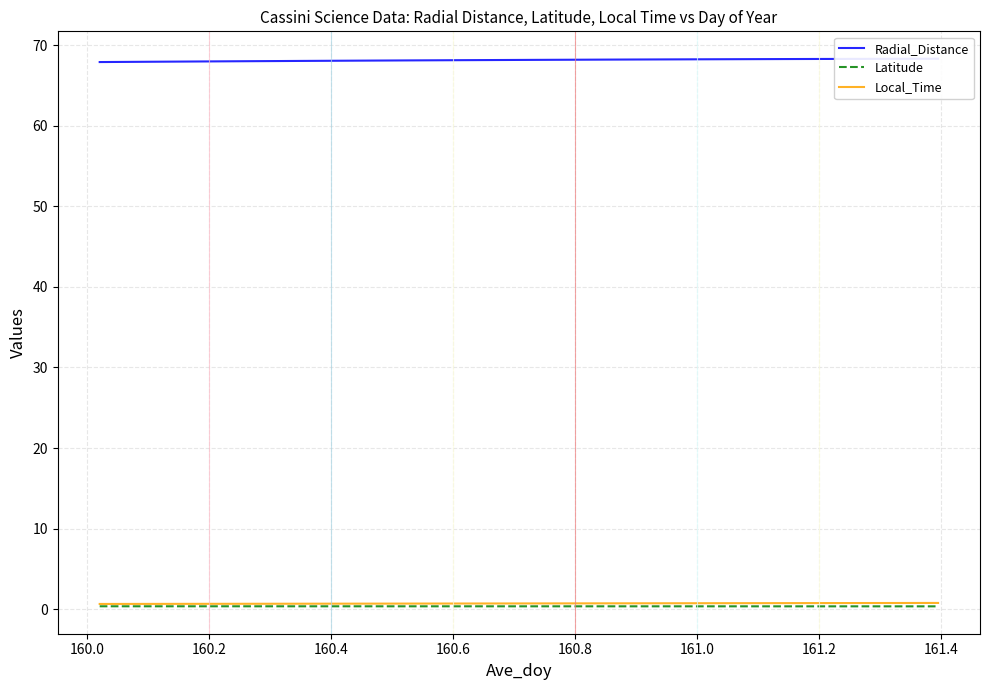

At which label is Radial_Distance closest to 68?

160.8